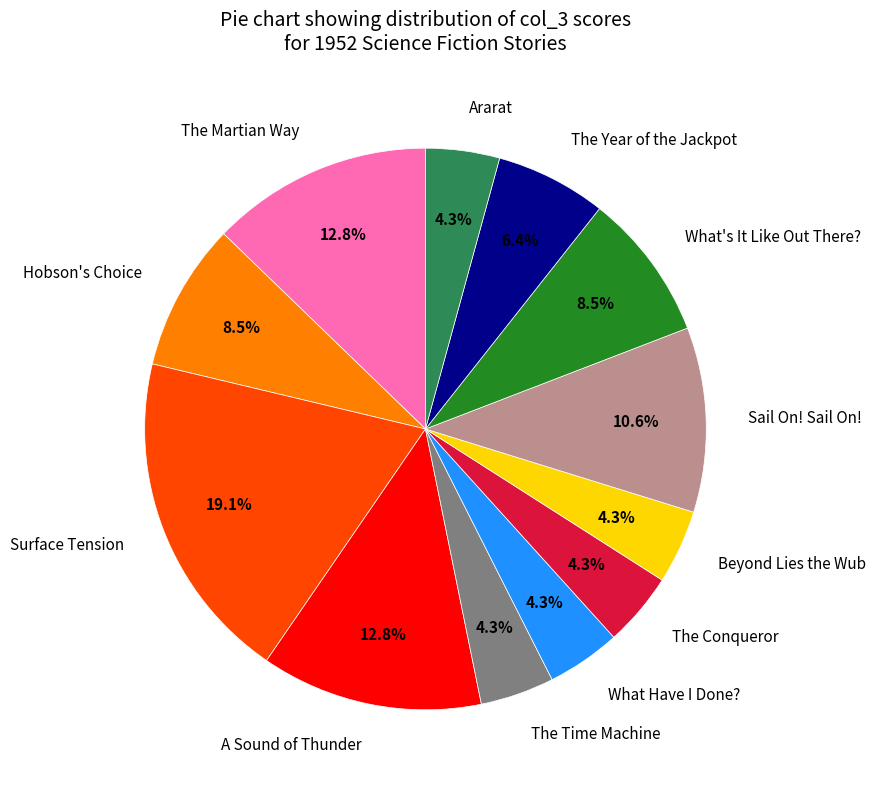

Does any single category account for the majority?

No